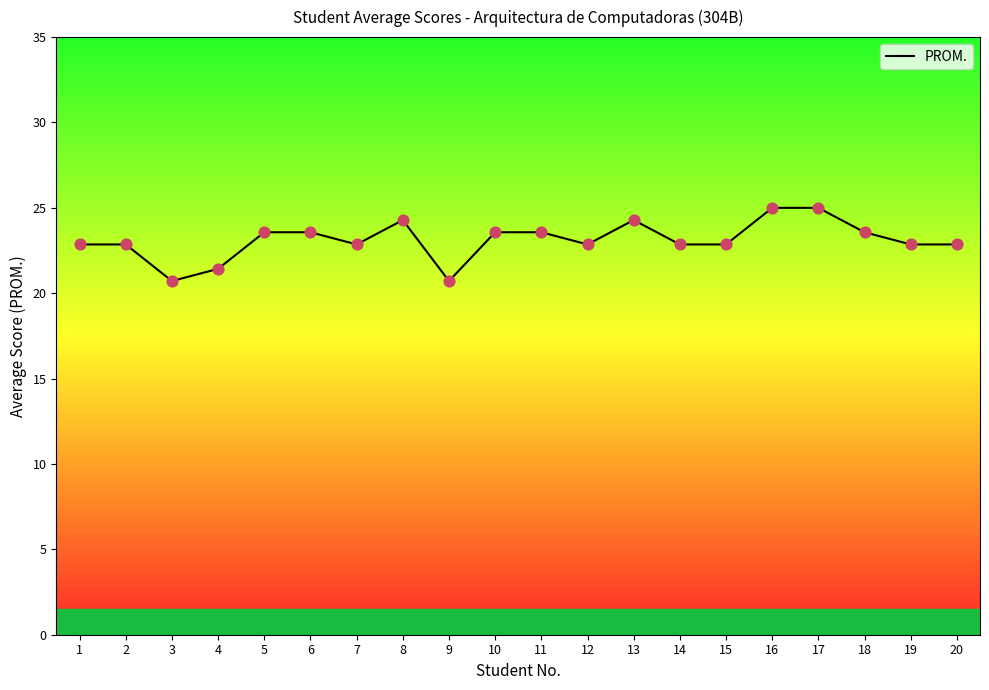

What is the change in value from 11 to 20?

-0.7